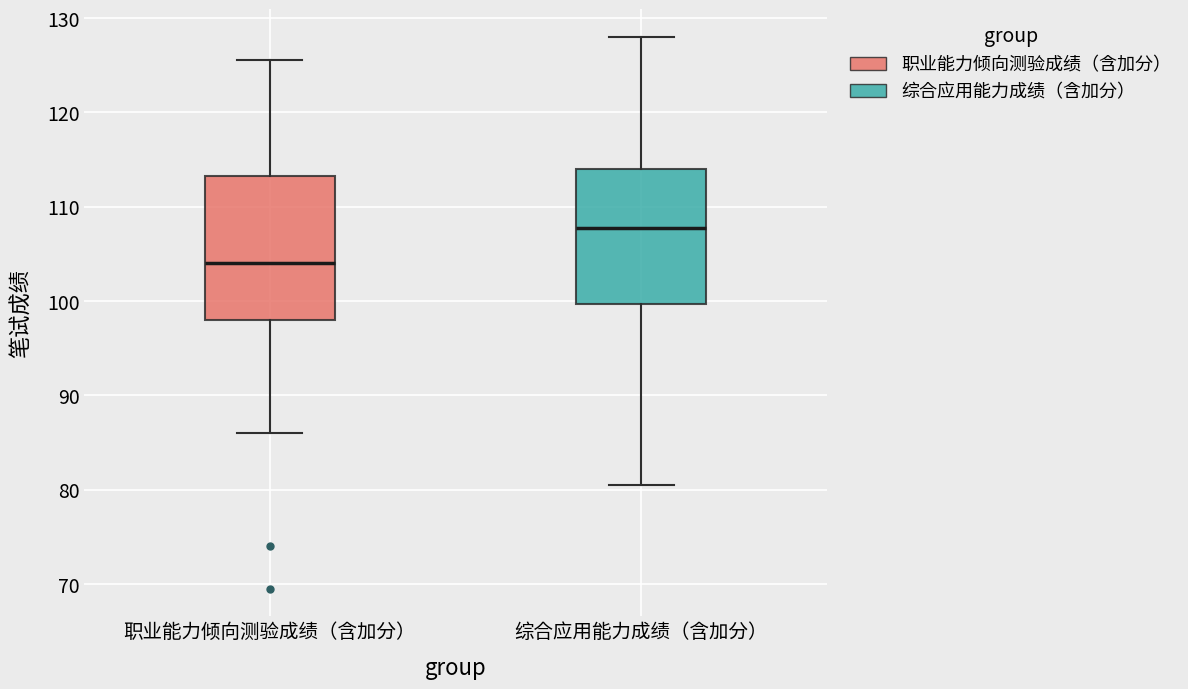

Where is the upper edge of the box for 综合应用能力成绩（含加分） on the y-axis? The values are not printed on the chart, so give them approximately, as read against the axis.

114